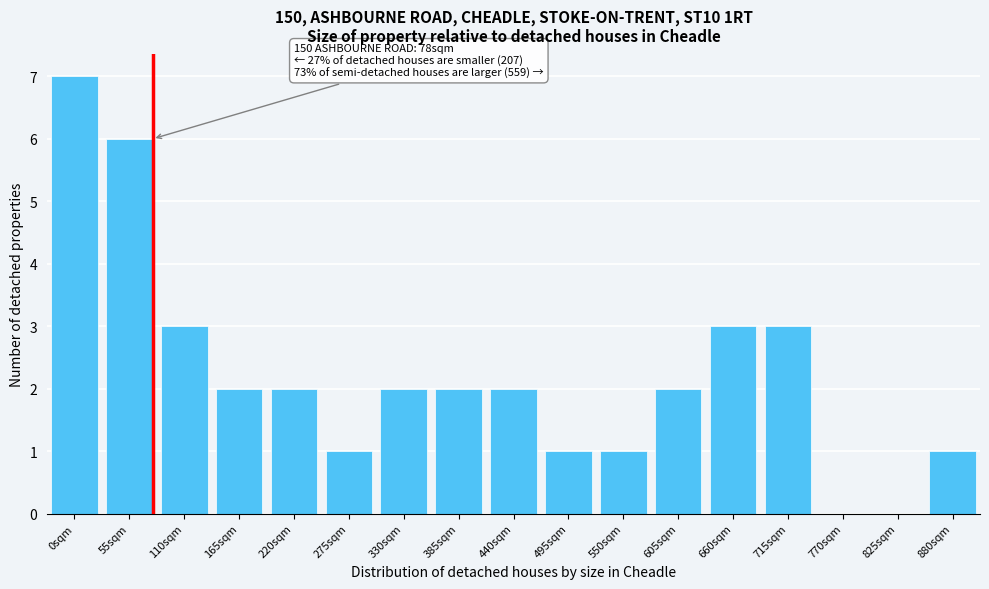

Reading left to right, what are all the values shown in this chart?

0sqm=7	55sqm=6	110sqm=3	165sqm=2	220sqm=2	275sqm=1	330sqm=2	385sqm=2	440sqm=2	495sqm=1	550sqm=1	605sqm=2	660sqm=3	715sqm=3	770sqm=0	825sqm=0	880sqm=1